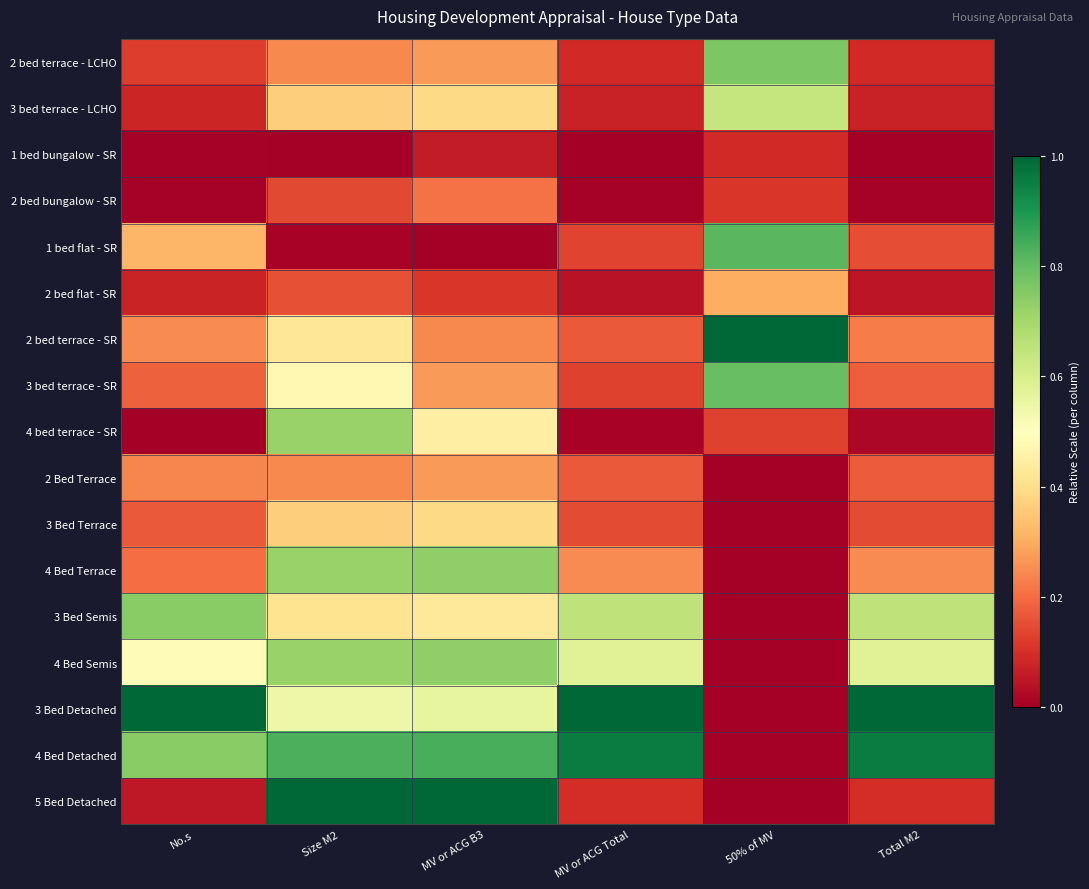

Reading right to left, transcribe all the data shown in this chart.

2 bed terrace - LCHO: Total M2=0.1	50% of MV=0.8	MV or ACG Total=0.1	MV or ACG B3=0.3	Size M2=0.2	No.s=0.1
3 bed terrace - LCHO: Total M2=0.1	50% of MV=0.6	MV or ACG Total=0.1	MV or ACG B3=0.4	Size M2=0.4	No.s=0.1
1 bed bungalow - SR: Total M2=0.0	50% of MV=0.1	MV or ACG Total=0.0	MV or ACG B3=0.1	Size M2=0.0	No.s=0.0
2 bed bungalow - SR: Total M2=0.0	50% of MV=0.1	MV or ACG Total=0.0	MV or ACG B3=0.2	Size M2=0.1	No.s=0.0
1 bed flat - SR: Total M2=0.2	50% of MV=0.8	MV or ACG Total=0.1	MV or ACG B3=0.0	Size M2=0.0	No.s=0.3
2 bed flat - SR: Total M2=0.0	50% of MV=0.3	MV or ACG Total=0.0	MV or ACG B3=0.1	Size M2=0.2	No.s=0.1
2 bed terrace - SR: Total M2=0.2	50% of MV=1.0	MV or ACG Total=0.2	MV or ACG B3=0.2	Size M2=0.4	No.s=0.2
3 bed terrace - SR: Total M2=0.2	50% of MV=0.8	MV or ACG Total=0.1	MV or ACG B3=0.3	Size M2=0.5	No.s=0.2
4 bed terrace - SR: Total M2=0.0	50% of MV=0.1	MV or ACG Total=0.0	MV or ACG B3=0.4	Size M2=0.7	No.s=0.0
2 Bed Terrace: Total M2=0.2	50% of MV=0.0	MV or ACG Total=0.2	MV or ACG B3=0.3	Size M2=0.2	No.s=0.2
3 Bed Terrace: Total M2=0.1	50% of MV=0.0	MV or ACG Total=0.1	MV or ACG B3=0.4	Size M2=0.4	No.s=0.2
4 Bed Terrace: Total M2=0.2	50% of MV=0.0	MV or ACG Total=0.2	MV or ACG B3=0.7	Size M2=0.7	No.s=0.2
3 Bed Semis: Total M2=0.6	50% of MV=0.0	MV or ACG Total=0.6	MV or ACG B3=0.4	Size M2=0.4	No.s=0.7
4 Bed Semis: Total M2=0.6	50% of MV=0.0	MV or ACG Total=0.6	MV or ACG B3=0.7	Size M2=0.7	No.s=0.5
3 Bed Detached: Total M2=1.0	50% of MV=0.0	MV or ACG Total=1.0	MV or ACG B3=0.6	Size M2=0.5	No.s=1.0
4 Bed Detached: Total M2=1.0	50% of MV=0.0	MV or ACG Total=1.0	MV or ACG B3=0.8	Size M2=0.8	No.s=0.7
5 Bed Detached: Total M2=0.1	50% of MV=0.0	MV or ACG Total=0.1	MV or ACG B3=1.0	Size M2=1.0	No.s=0.1